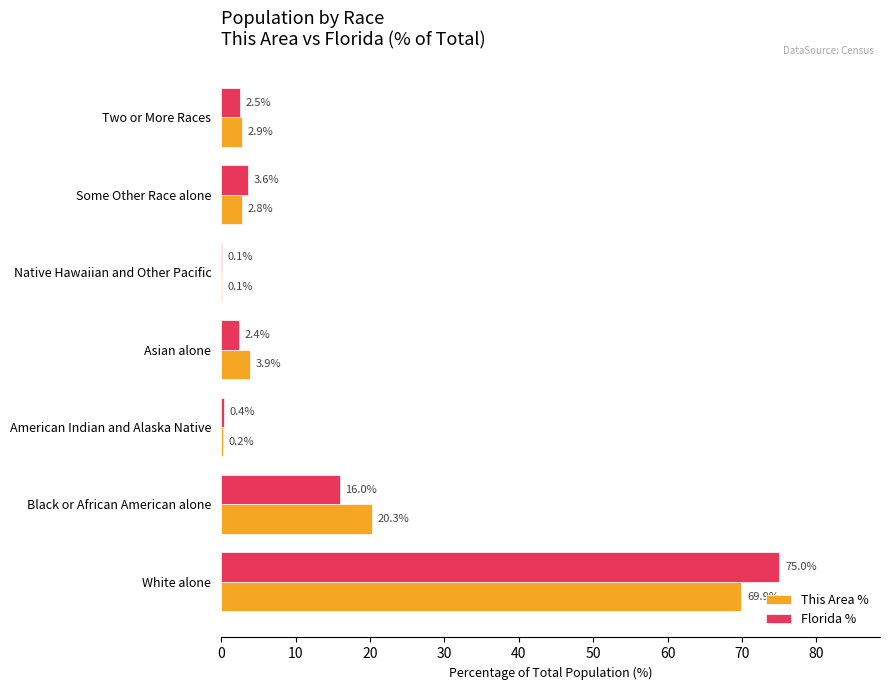

What is the sum of the Florida % values at Native Hawaiian and Other Pacific and Some Other Race alone?

3.7